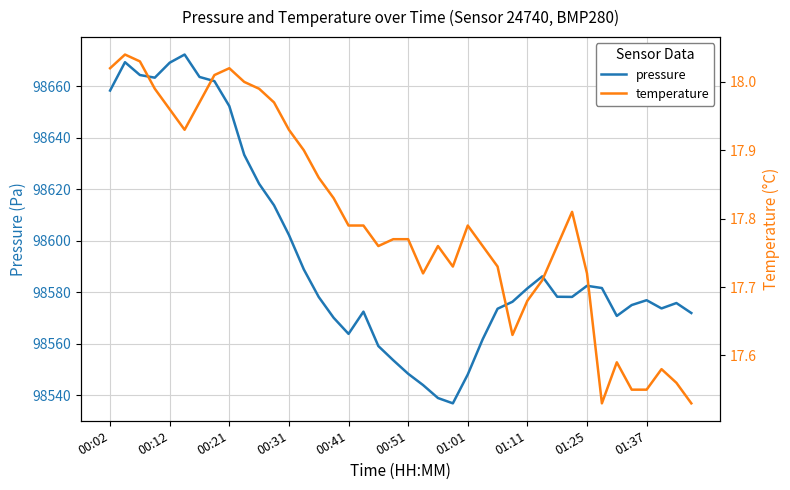

True or false: temperature and pressure intersect in this chart.

False